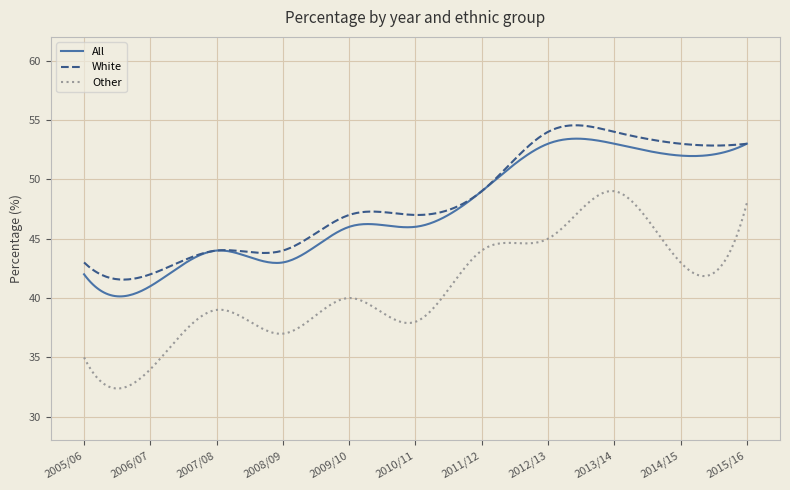

What is the maximum value for White?

54.6